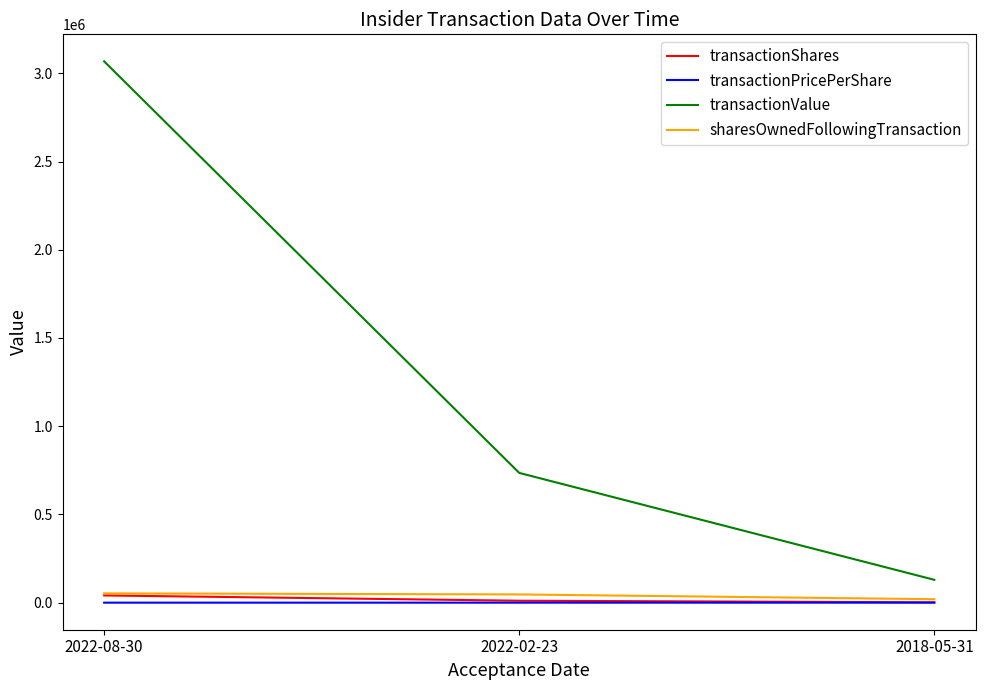

At which category is the sum across all series the highest?

2022-08-30